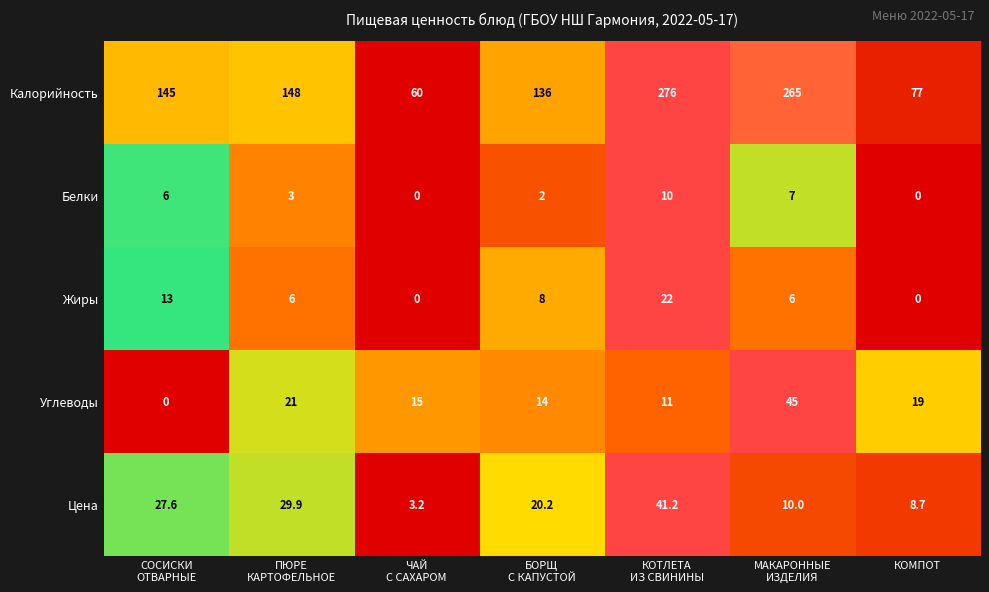

The Калорийность series shows 101.2 at КОМПОТ. True or false?

False